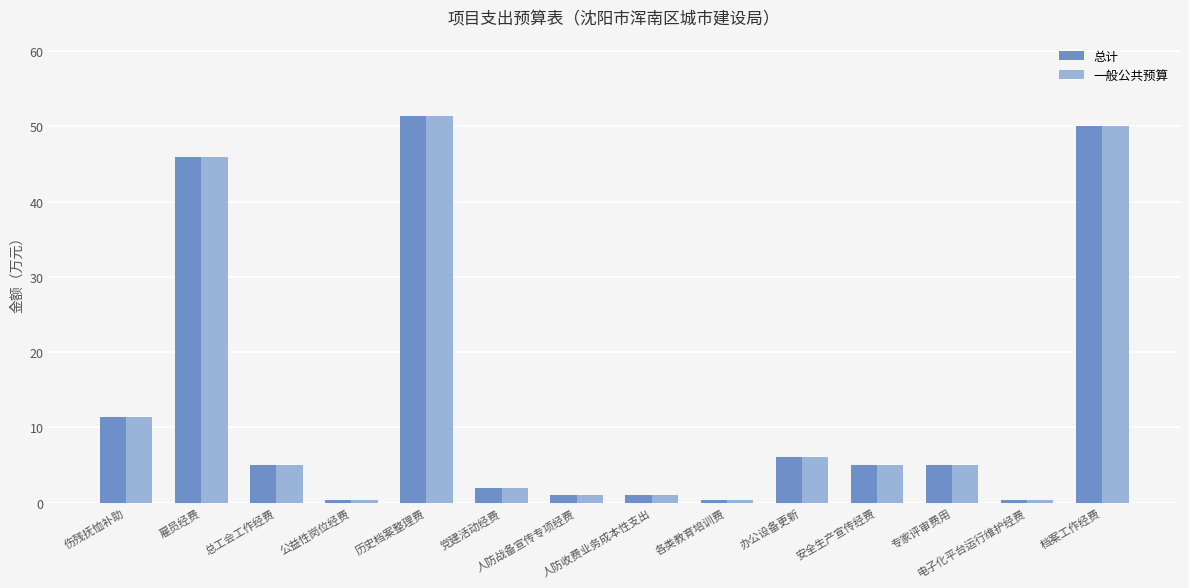

What is the total value across all series at 安全生产宣传经费?

10.0